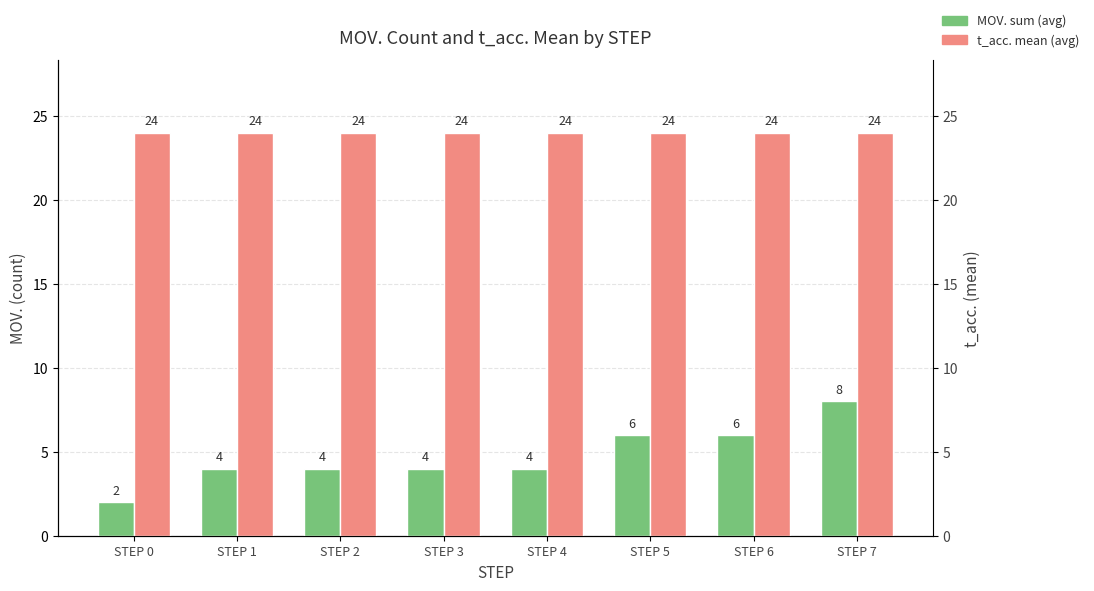

True or false: MOV. sum has a value of 4 at STEP 4.

True